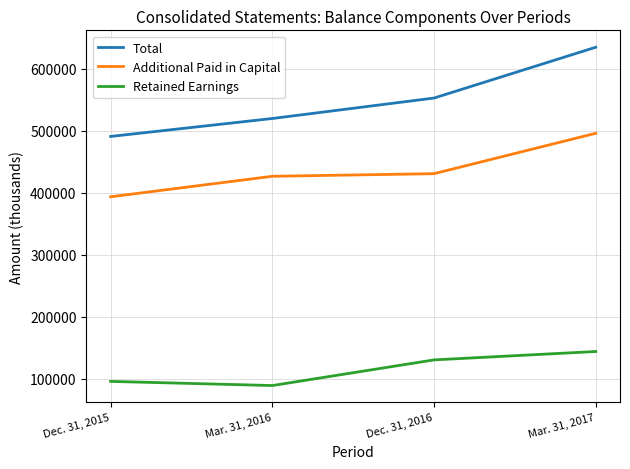

Is this an area chart (filled region under the line)?

No